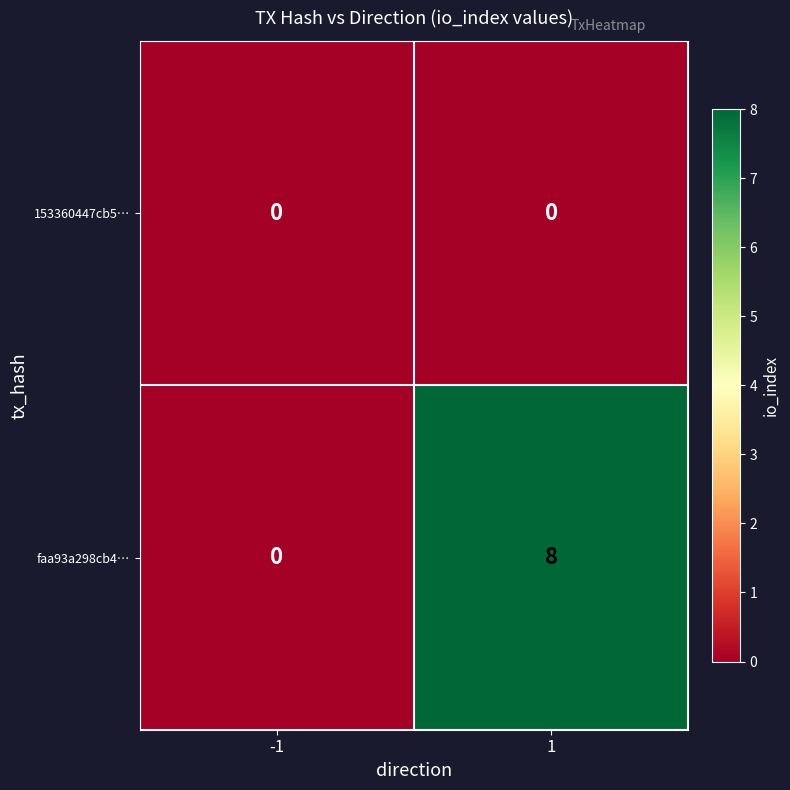

The faa93a298cb4… series shows 5 at -1. True or false?

False